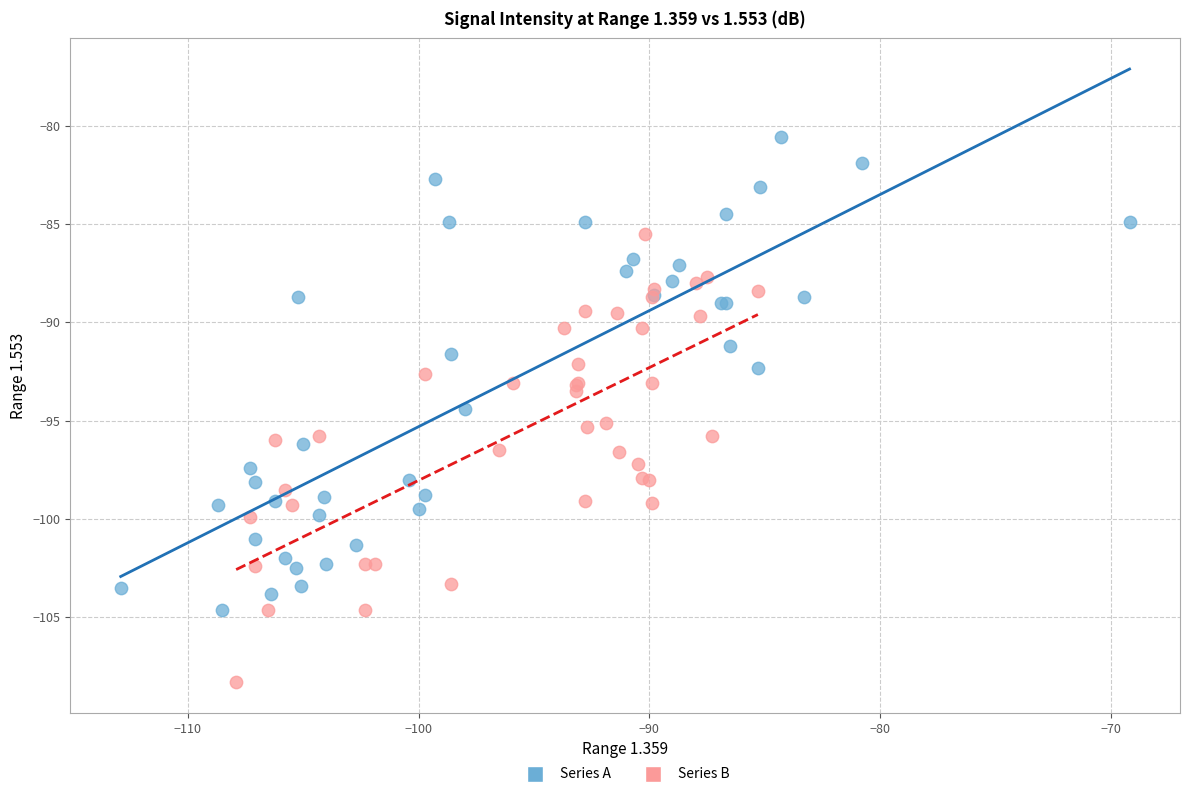

Which series contains the highest Y value?

Series A